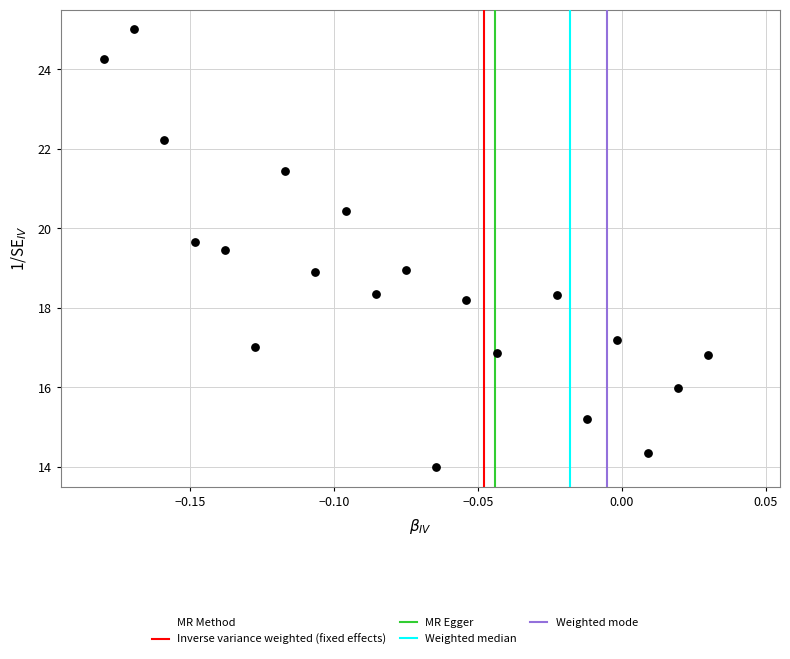

List the coordinates of all points as (X, Y) pairs, reading left to right.

(-0.2, 24.3)  (-0.2, 25.0)  (-0.2, 22.2)  (-0.1, 19.7)  (-0.1, 19.4)  (-0.1, 17.0)  (-0.1, 21.4)  (-0.1, 18.9)  (-0.1, 20.4)  (-0.1, 18.3)  (-0.1, 18.9)  (-0.1, 14.0)  (-0.1, 18.2)  (-0.0, 16.9)  (-0.0, 18.3)  (-0.0, 15.2)  (-0.0, 17.2)  (0.0, 14.3)  (0.0, 16.0)  (0.0, 16.8)